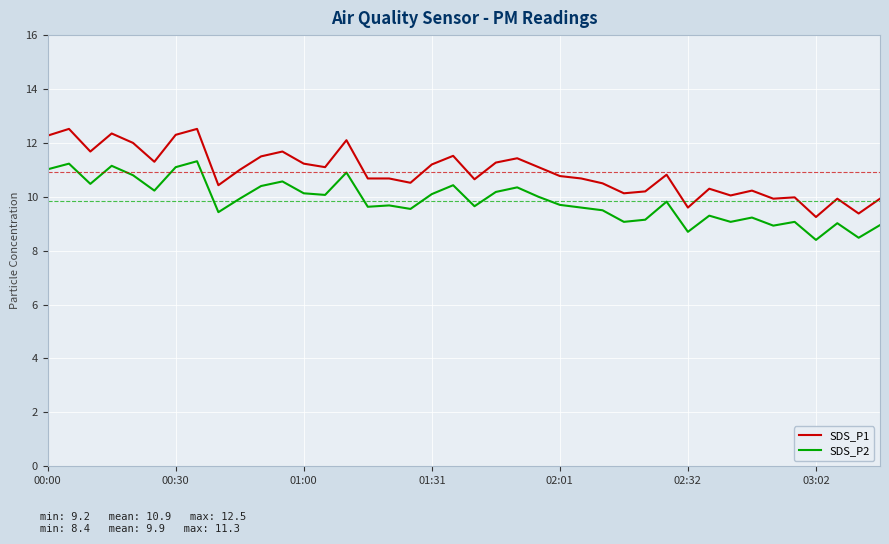

What is the difference between the maximum and minimum values in the SDS_P1 series?

3.3